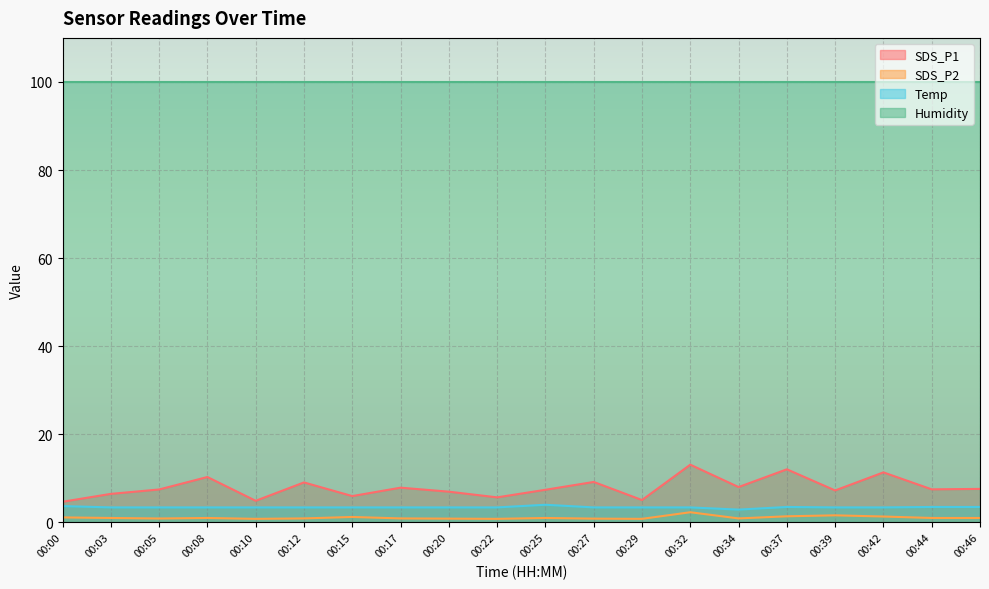

At 00:44, list the series in order from largest to smallest.

Humidity, SDS_P1, Temp, SDS_P2